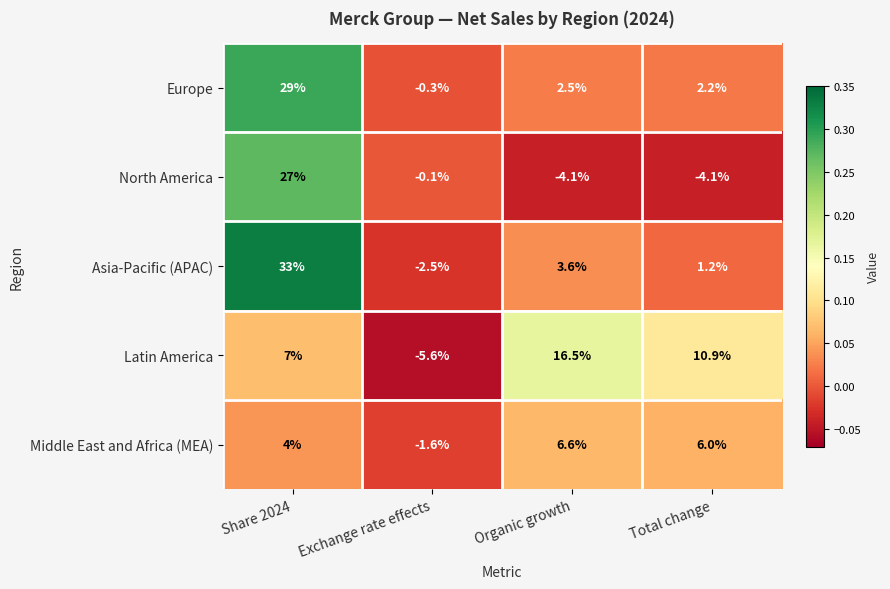

What is the difference between the highest and lowest values at Share 2024?

29.0